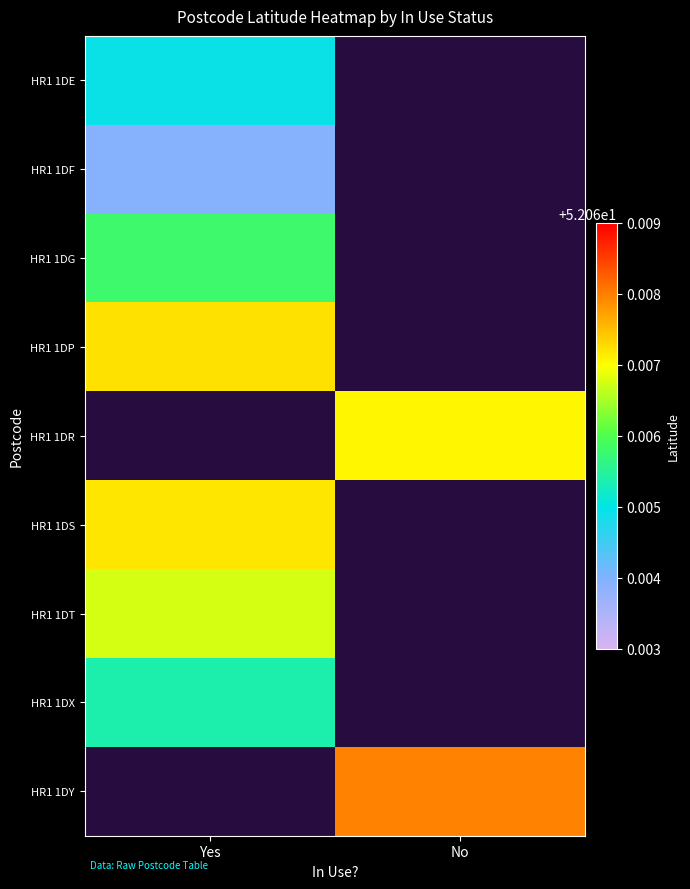

The value of HR1 1DR at No is 52.1. True or false?

True